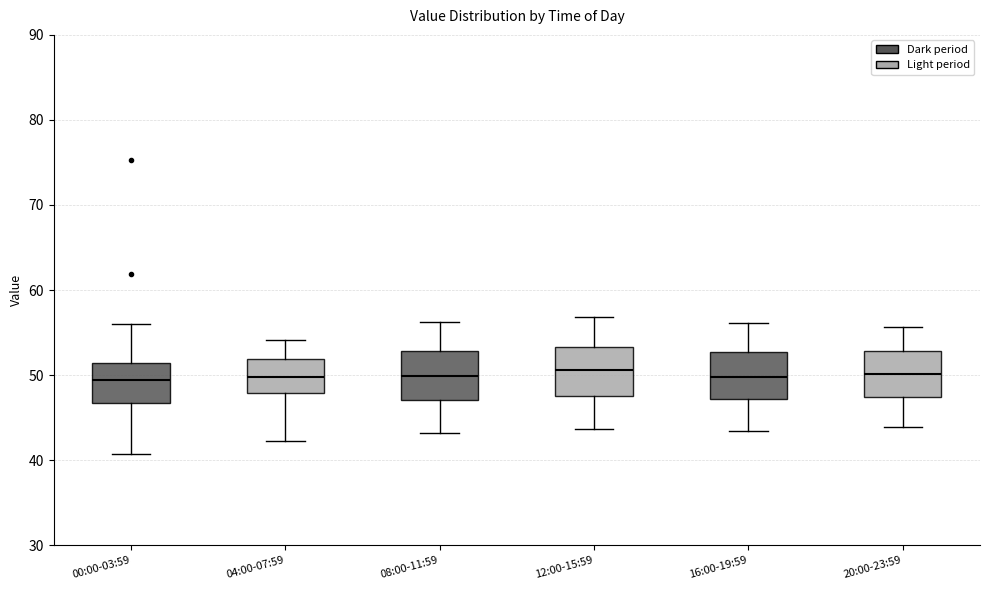

Where does the median line of the box for 04:00-07:59 sit on the y-axis? The values are not printed on the chart, so give them approximately, as read against the axis.

50